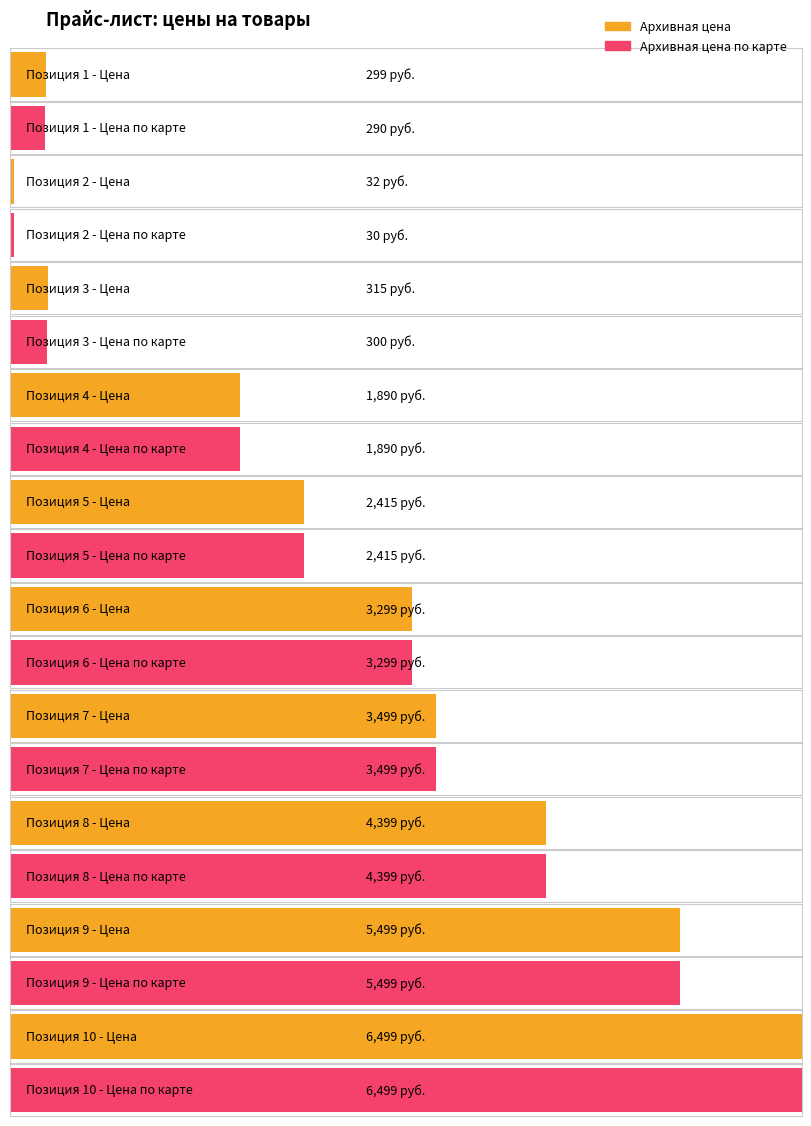

List the series in order of their overall mean, highest first.

Архивная цена, Архивная цена по карте